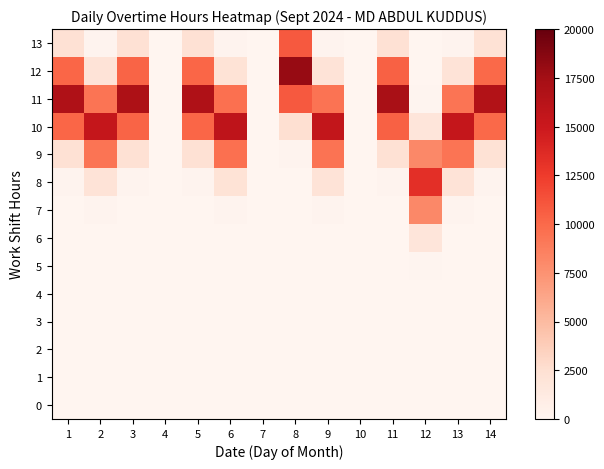

Between 3 and 9, which series saw the biggest shift?

12